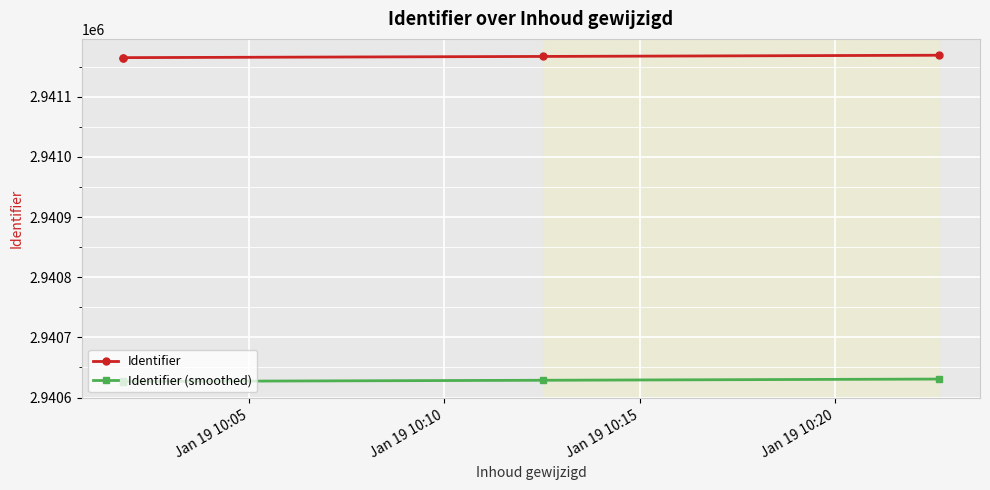

List the series in order of their overall mean, lowest first.

Identifier (smoothed), Identifier